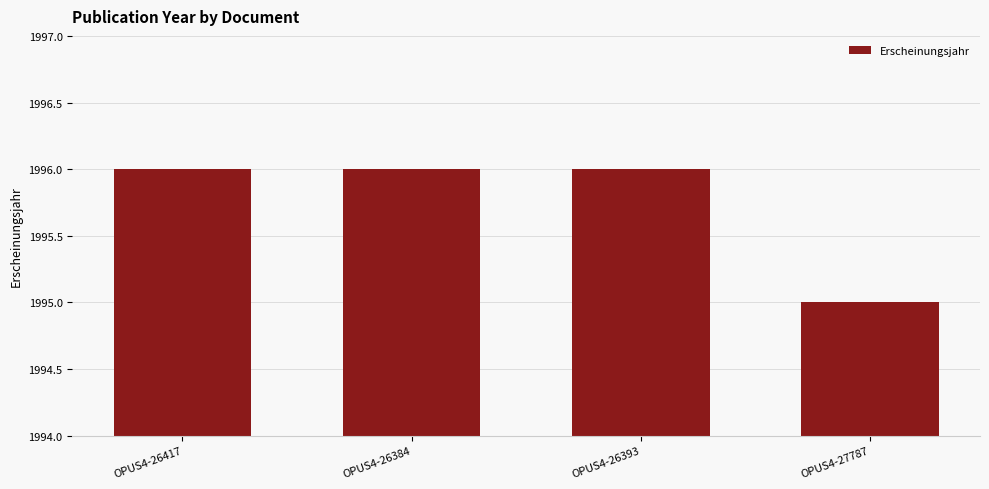

The chart shows a value of 997 at OPUS4-26384. True or false?

False